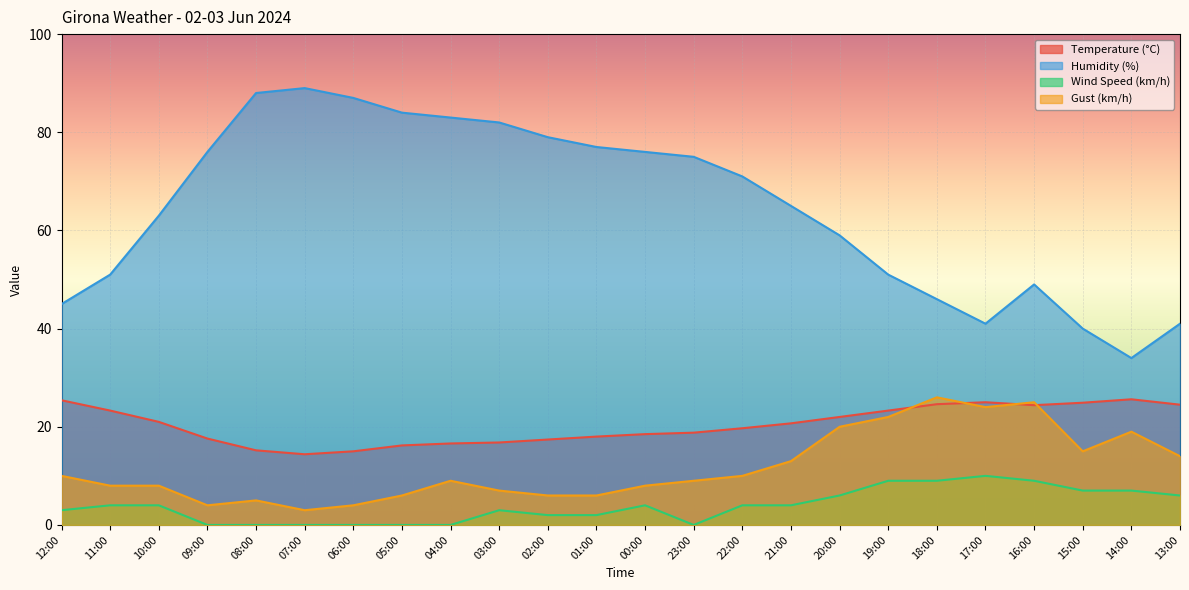

Rank the categories by Humidity (%) value from lowest to highest.

14:00, 15:00, 17:00, 13:00, 12:00, 18:00, 16:00, 11:00, 19:00, 20:00, 10:00, 21:00, 22:00, 23:00, 09:00, 00:00, 01:00, 02:00, 03:00, 04:00, 05:00, 06:00, 08:00, 07:00